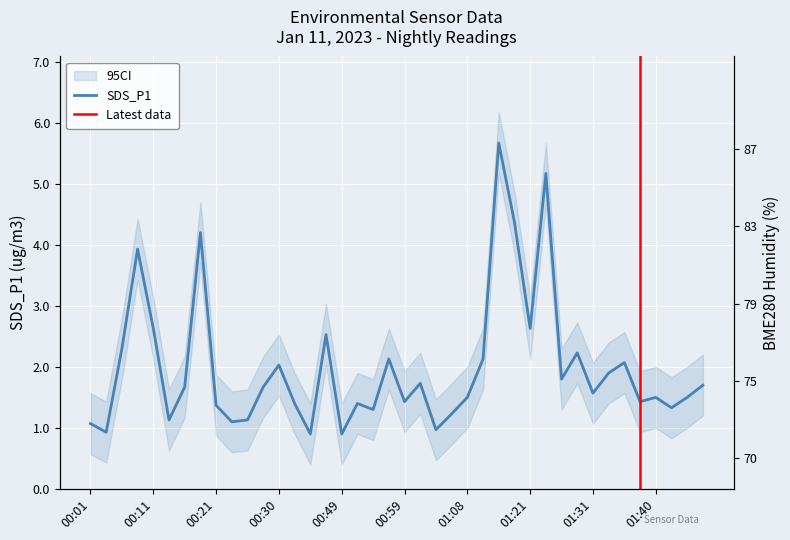

Between 00:08 and 00:59, which is larger?

00:08